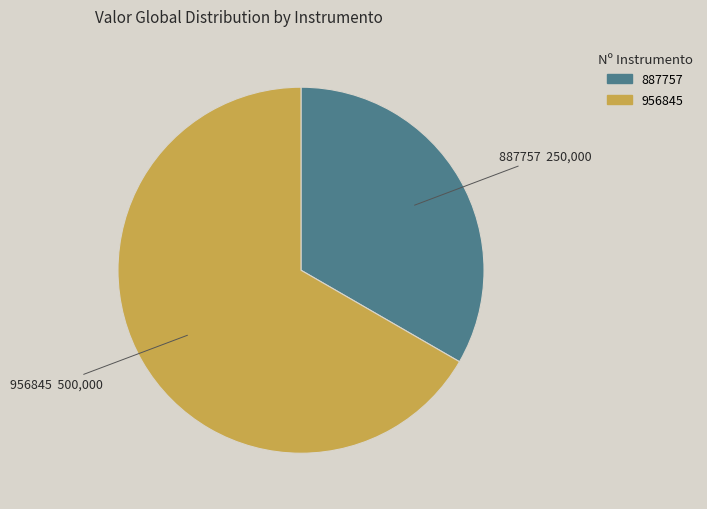

Is the sum of 887757 and 956845 greater than half?

Yes